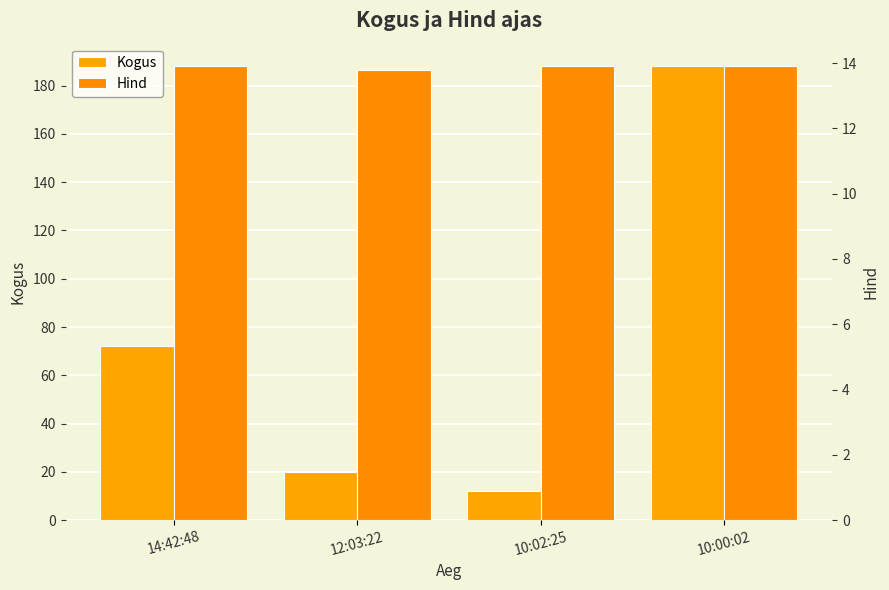

Where is Hind nearest to the value 13?

12:03:22